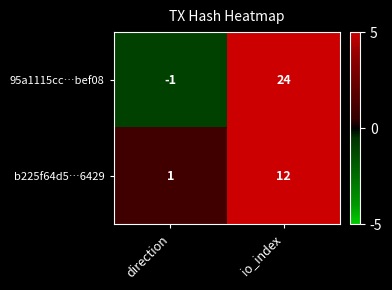

Rank the series by their average value, from highest to lowest.

95a1115cc…bef08, b225f64d5…6429